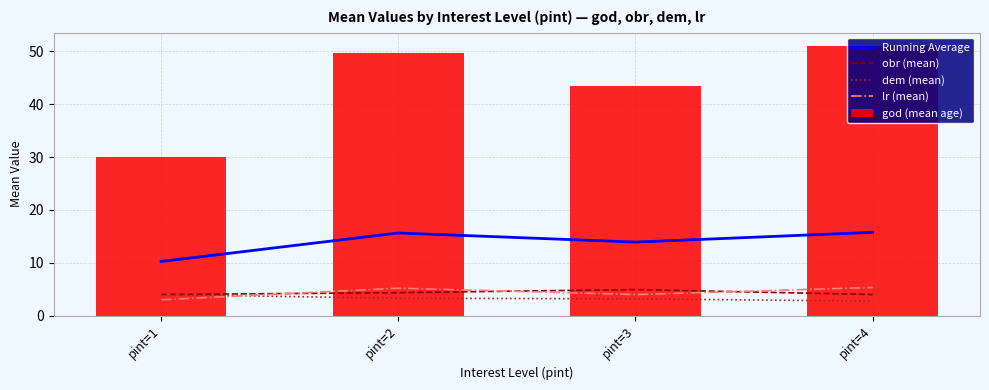

What is the minimum value for Running Average?

10.2